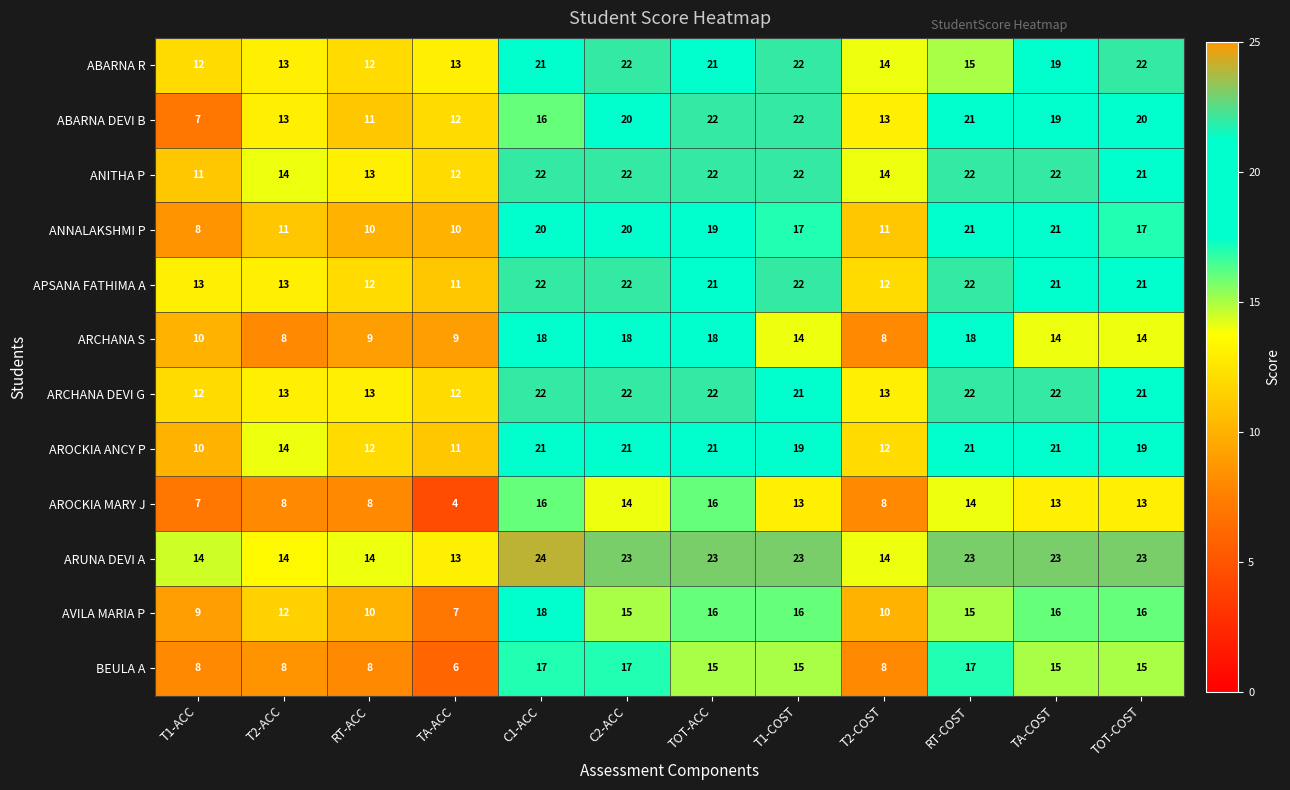

What is the minimum value for ABARNA R?

12